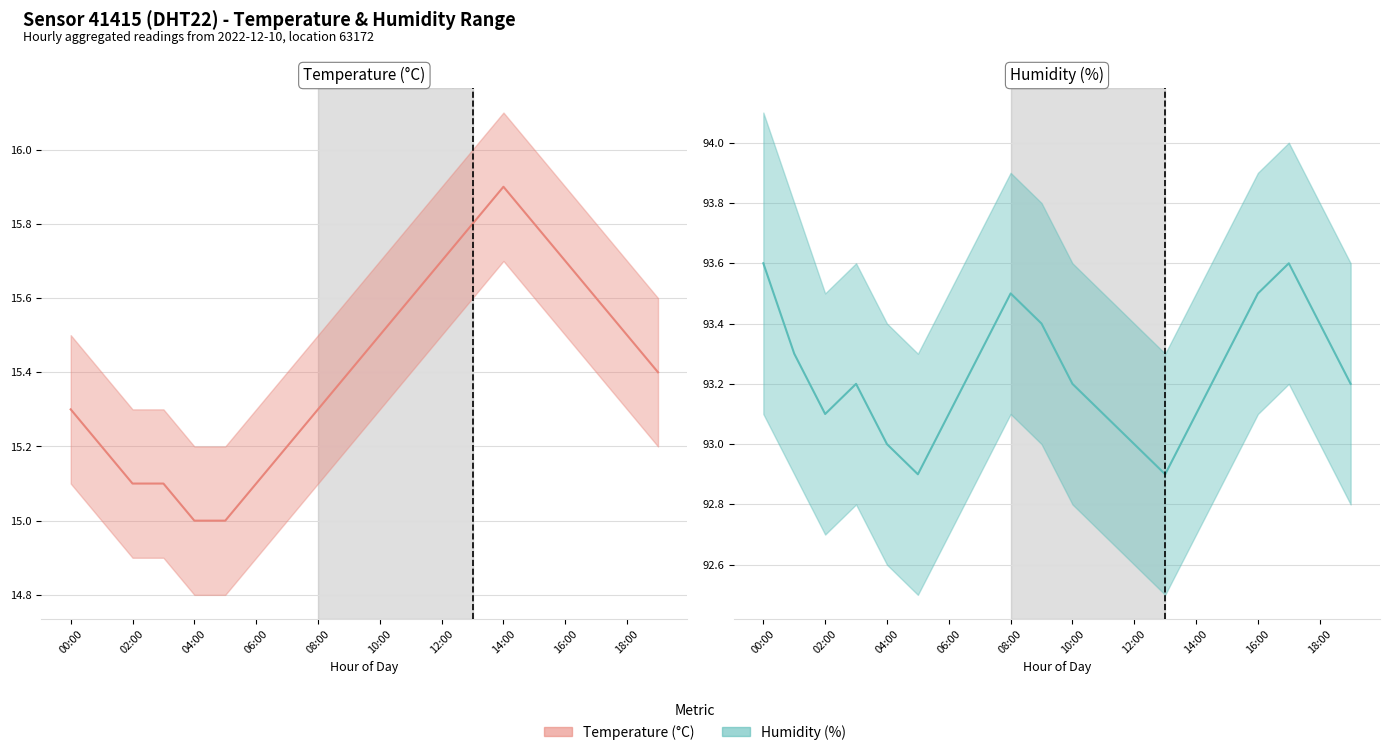

What is the average value of the Humidity (%) series?

93.2